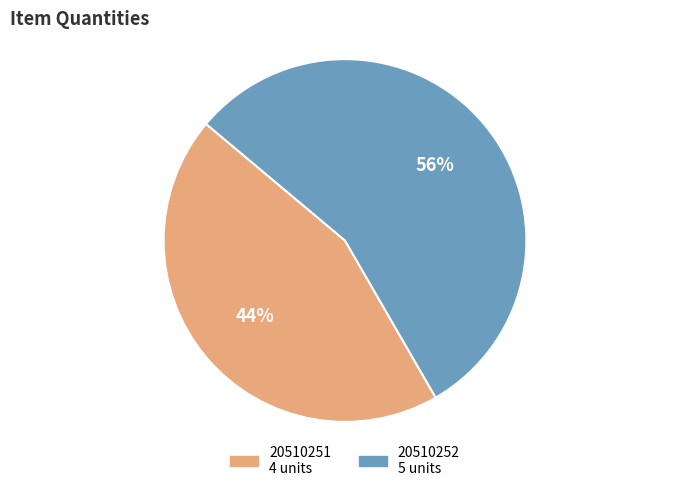

To the nearest percent, what is the combined percentage of 20510251 and 20510252?

100%